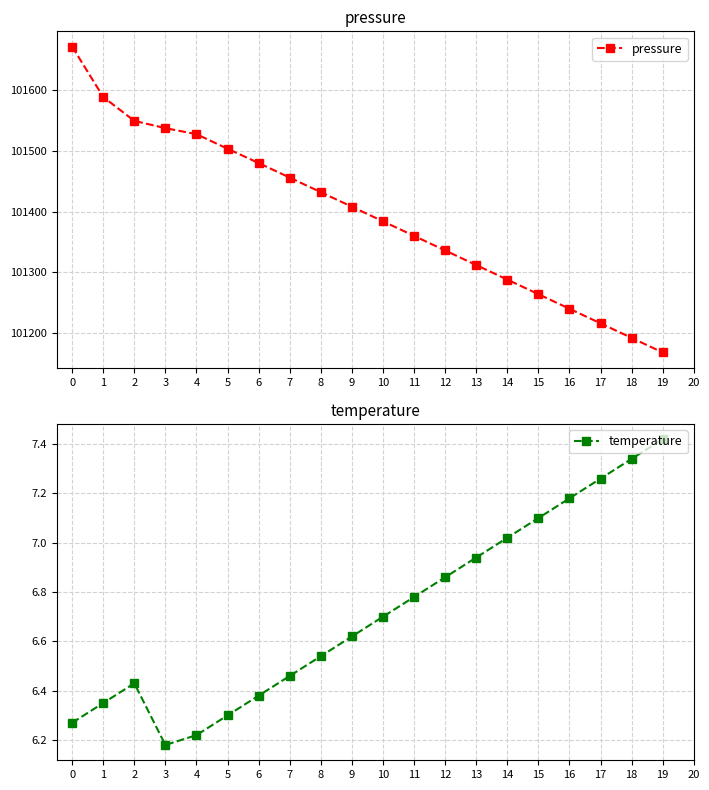

Rank the series by their maximum value, from highest to lowest.

pressure, temperature